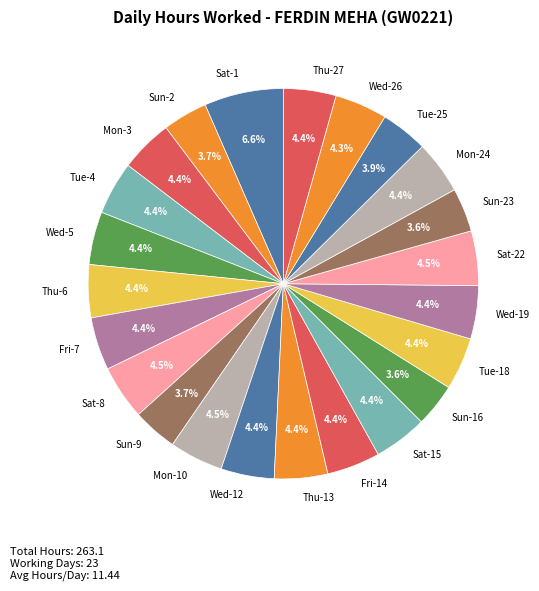

Is the sum of Mon-10 and Tue-18 greater than half?

No